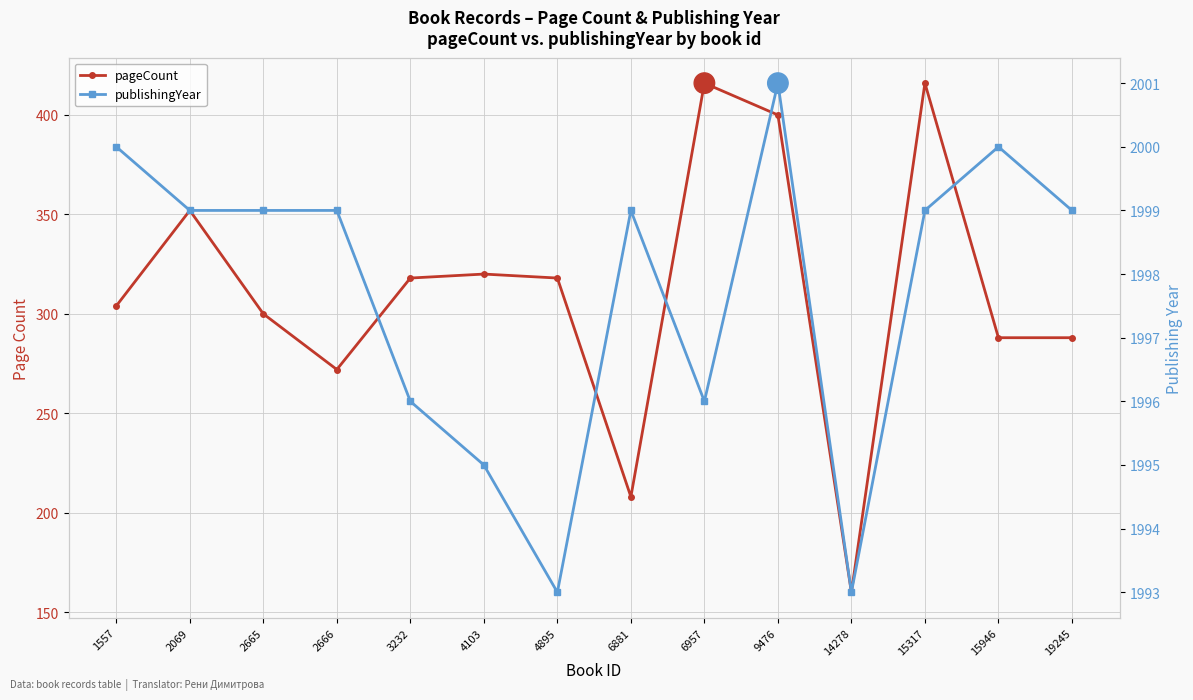

Where is the first local minimum for pageCount?

2666